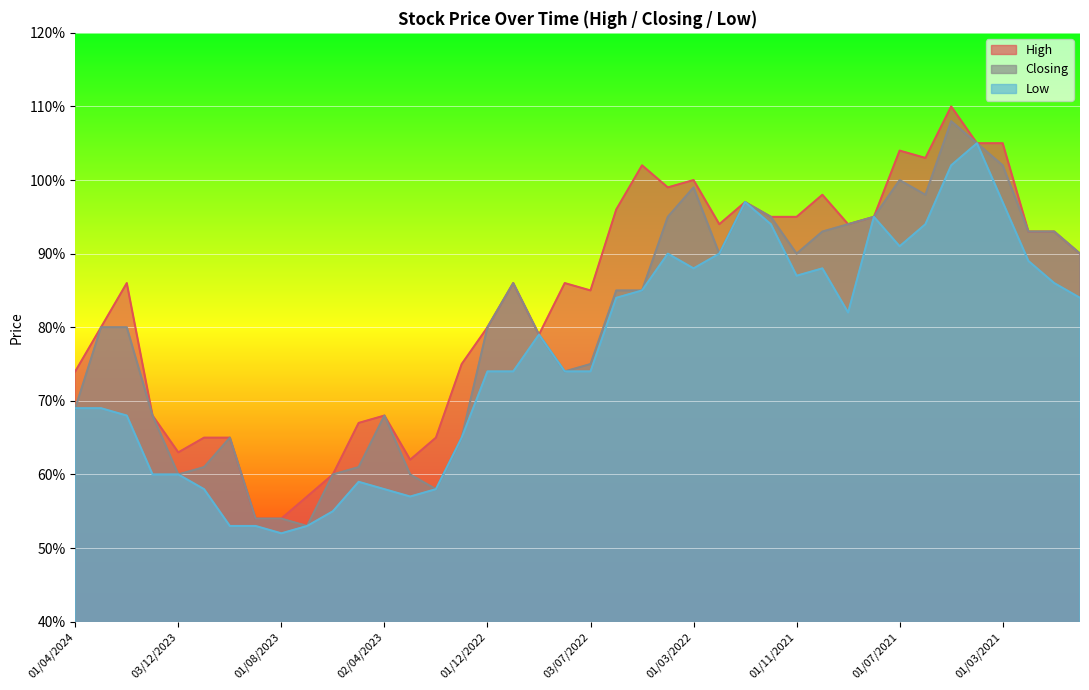

What is the difference between the High values at 01/06/2021 and 01/08/2023?

0.5